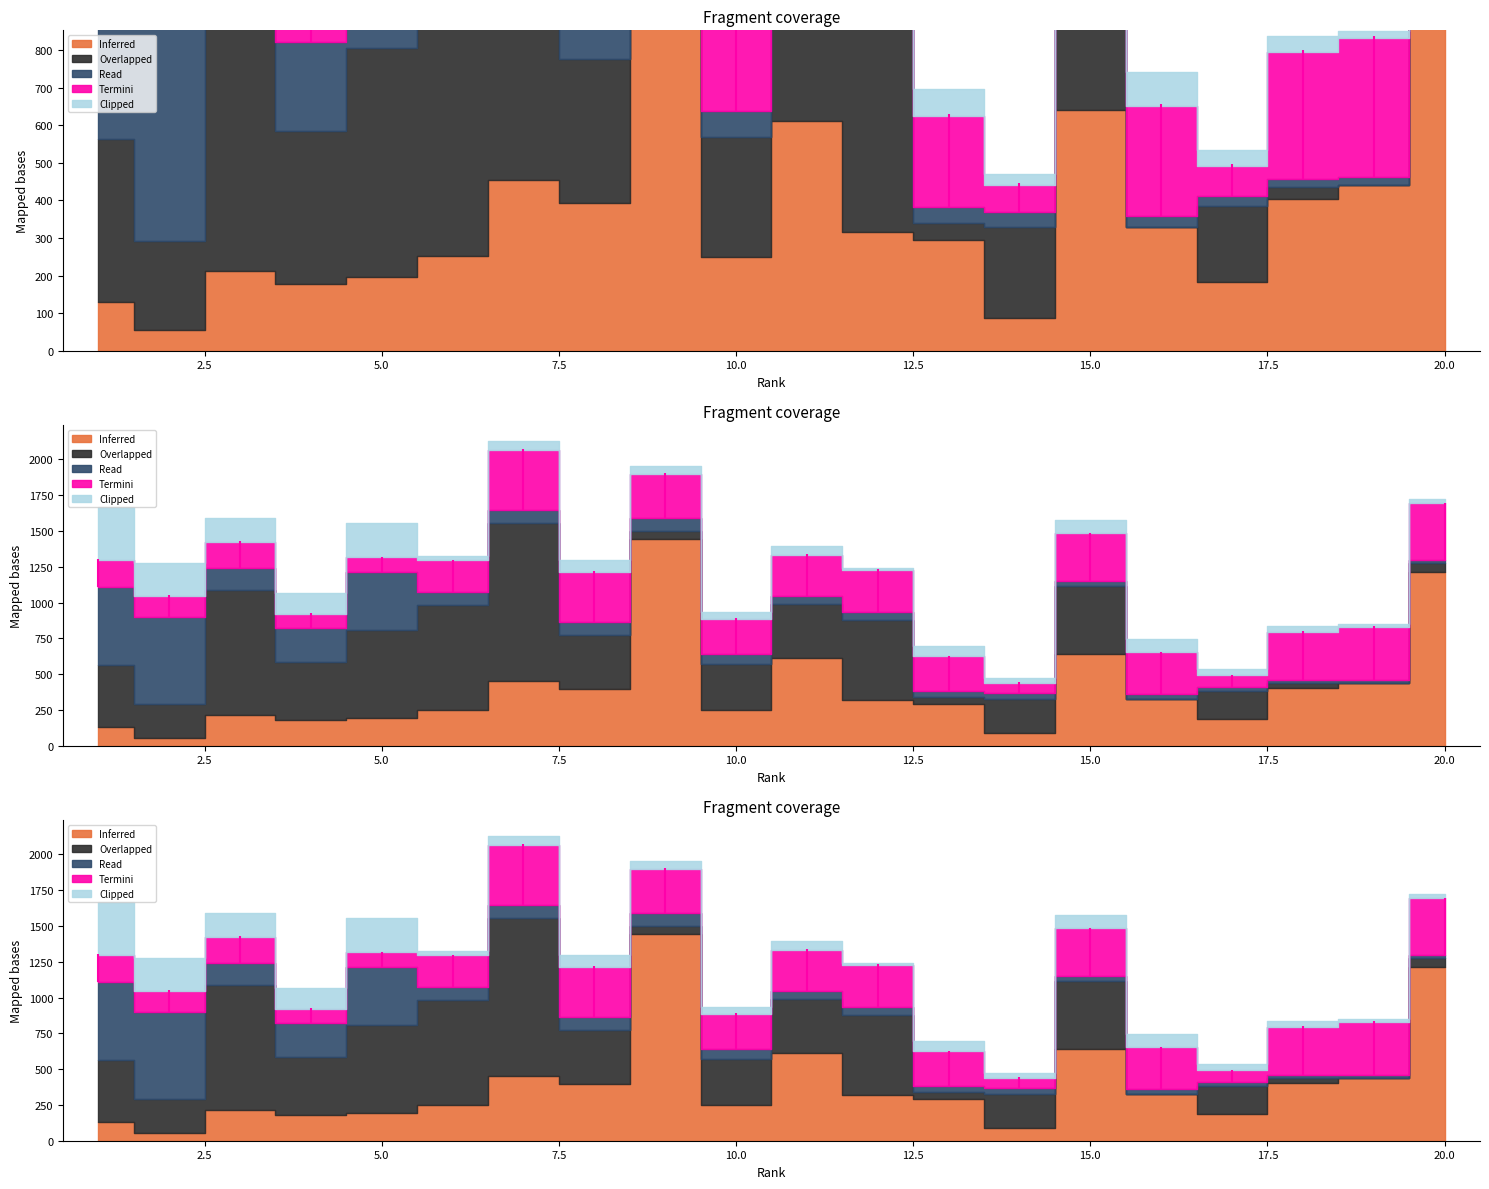

Reading left to right, what are all the values shown in this chart?

Inferred: 1=131	2=55	3=212	4=178	5=197	6=252	7=454	8=394	9=1447	10=250	11=611	12=316	13=295	14=87	15=641	16=329	17=184	18=404	19=440	20=1212
Overlapped: 1=433	2=236	3=878	4=406	5=609	6=732	7=1102	8=382	9=53	10=320	11=381	12=562	13=44	14=241	15=472	16=0	17=201	18=31	19=0	20=62
Read: 1=542	2=605	3=151	4=238	5=410	6=93	7=93	8=91	9=88	10=68	11=56	12=54	13=43	14=42	15=38	16=30	17=26	18=23	19=22	20=21
Termini: 1=195	2=153	3=185	4=101	5=100	6=219	7=416	8=348	9=311	10=249	11=288	12=296	13=242	14=71	15=332	16=293	17=80	18=338	19=371	20=398
Clipped: 1=368	2=226	3=168	4=146	5=238	6=33	7=67	8=85	9=53	10=44	11=62	12=12	13=72	14=29	15=95	16=91	17=43	18=41	19=18	20=33